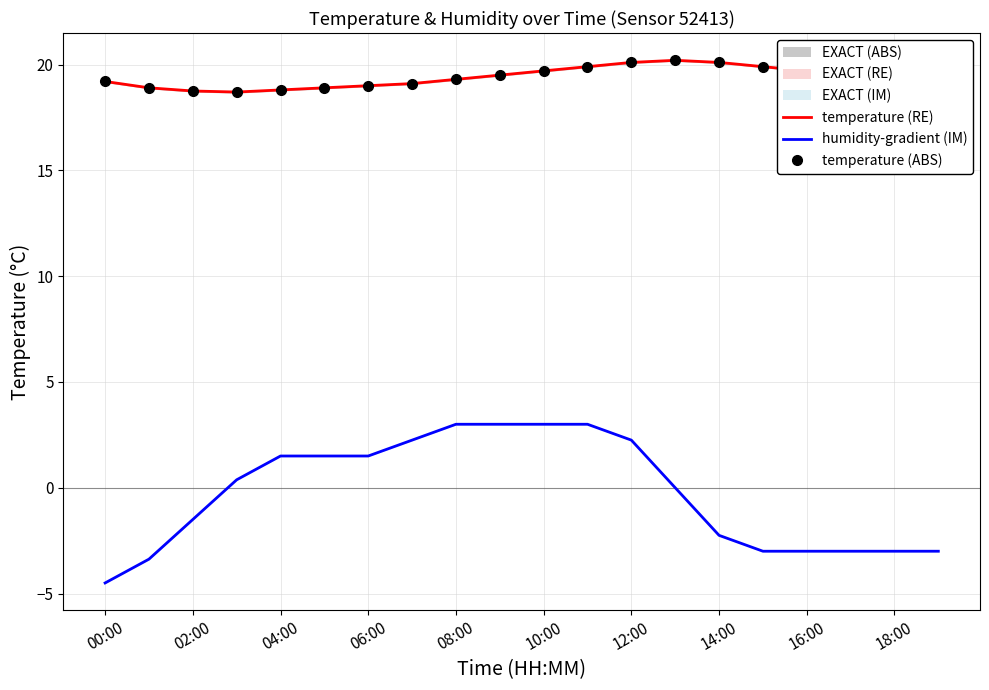

How many values in the humidity-gradient (IM) series are below 0?

9